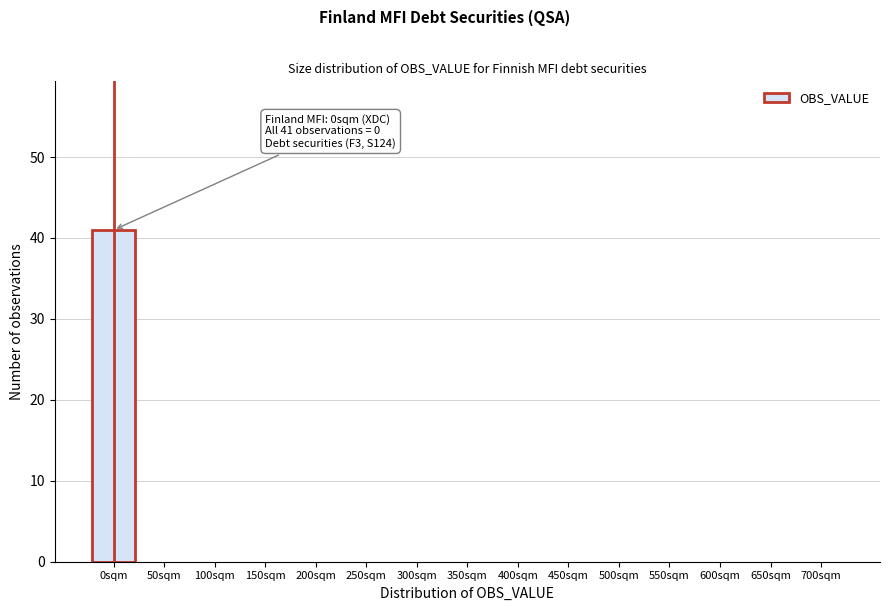

Reading left to right, what are all the values shown in this chart?

0sqm=41	50sqm=0	100sqm=0	150sqm=0	200sqm=0	250sqm=0	300sqm=0	350sqm=0	400sqm=0	450sqm=0	500sqm=0	550sqm=0	600sqm=0	650sqm=0	700sqm=0